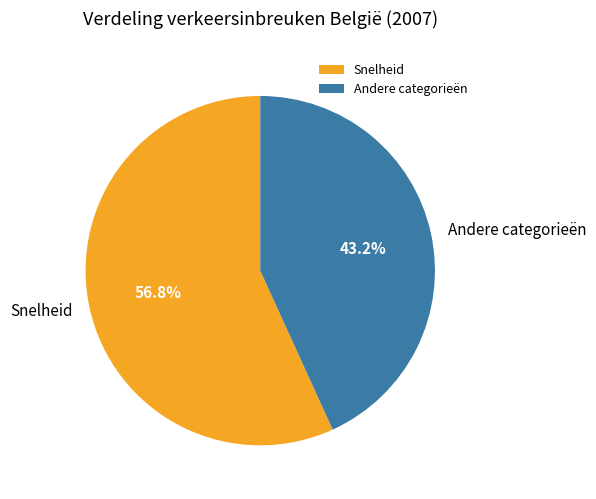

To the nearest percent, what is the difference between the largest and smallest slice percentages?

14%